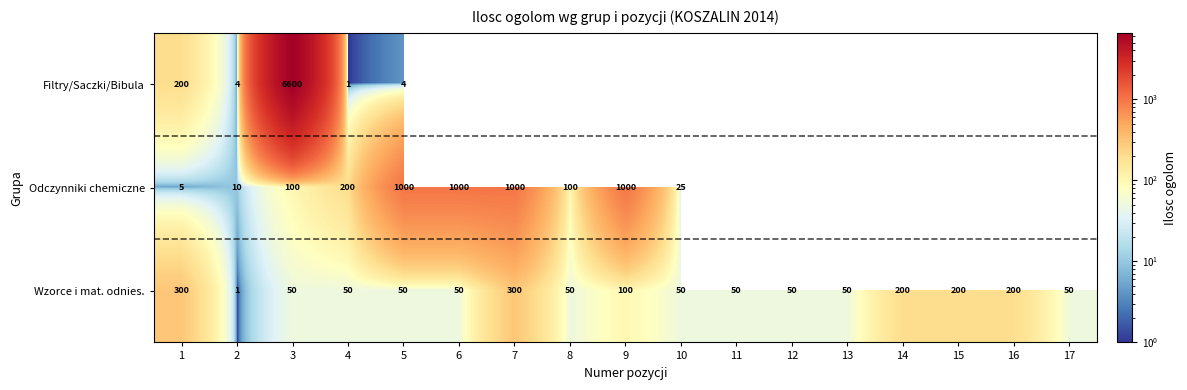

Rank the series at 5 from highest to lowest value.

Odczynniki chemiczne, Wzorce i mat. odnies., Filtry/Saczki/Bibula